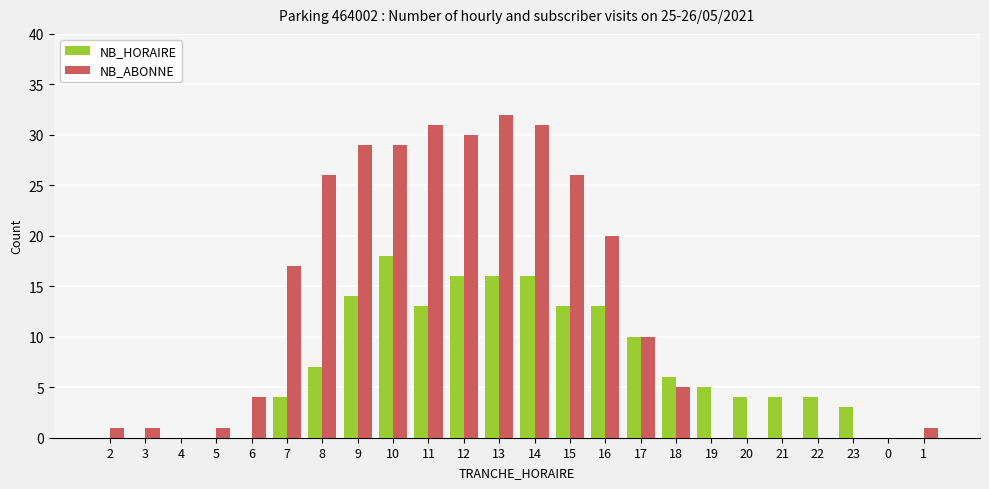

Where is NB_HORAIRE nearest to the value 9?

17